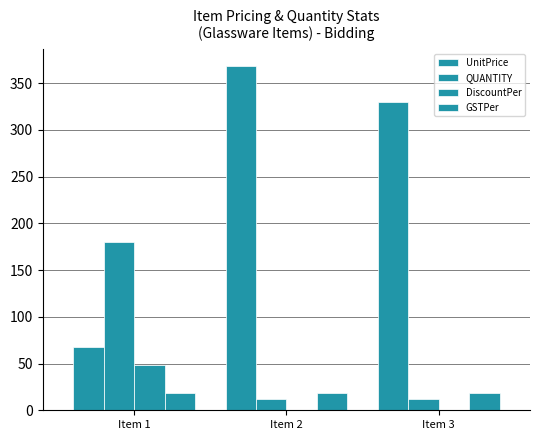

Reading left to right, what are all the values shown in this chart?

UnitPrice: 68.0	368.0	330.0
QUANTITY: 180.0	12.0	12.0
DiscountPer: 48.5	0.0	0.0
GSTPer: 18.0	18.0	18.0